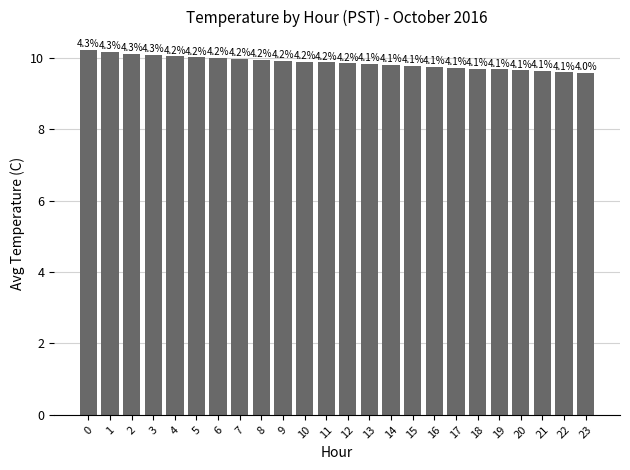

The chart shows a value of 6.9 at 1. True or false?

False